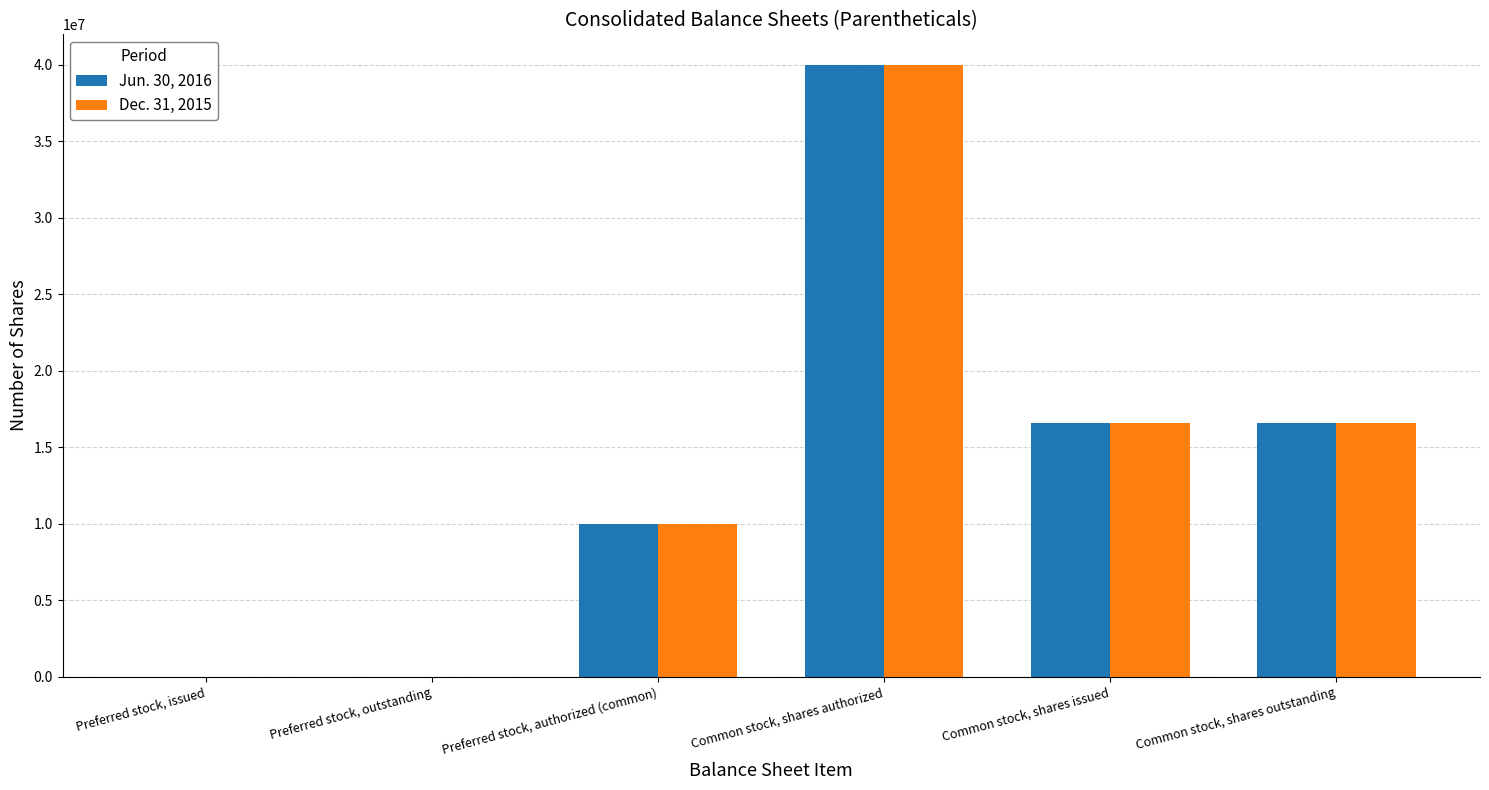

What is the sum of all Jun. 30, 2016 values?

83216500